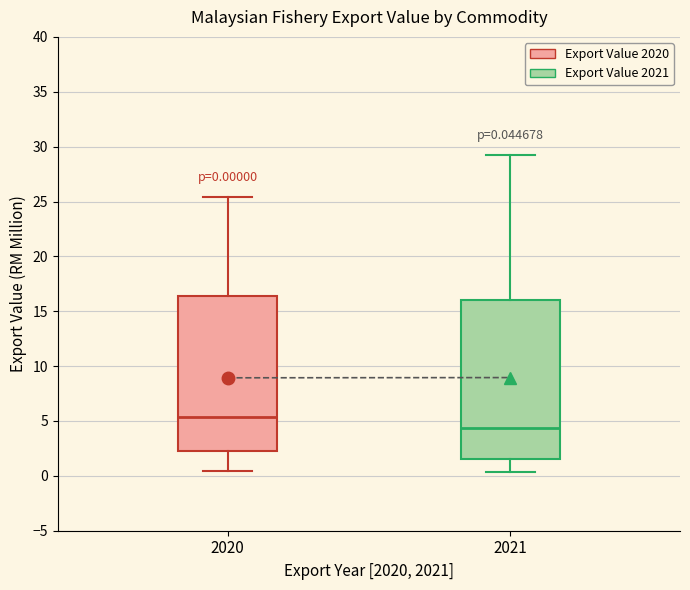

Which box has the lowest median line?

2021